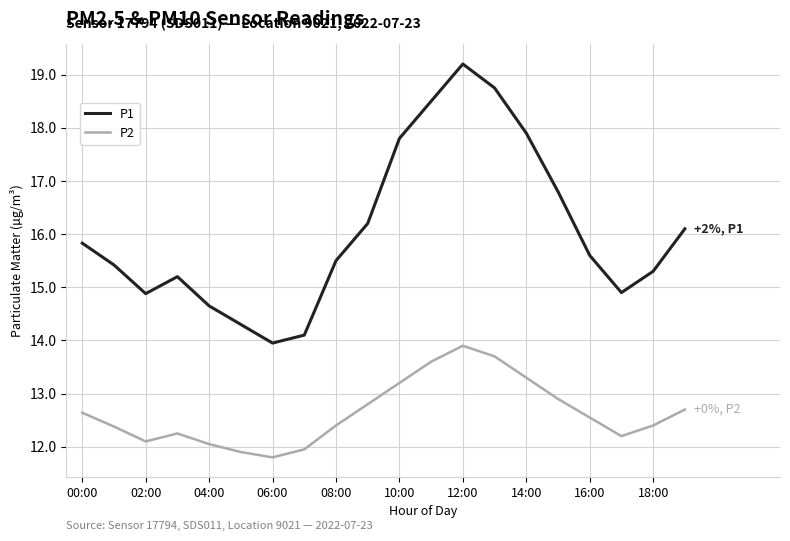

At how many categories does at least one series exceed 11?

20